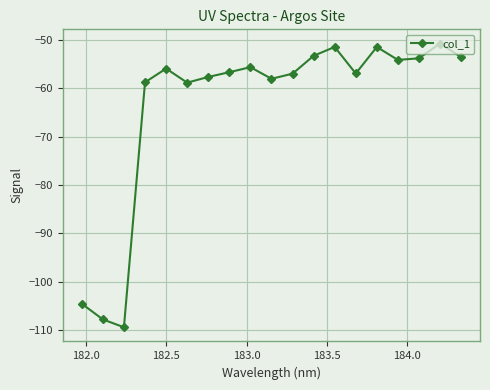

How many points are lower than both their immediate neighbors (excluding endpoints)?

5